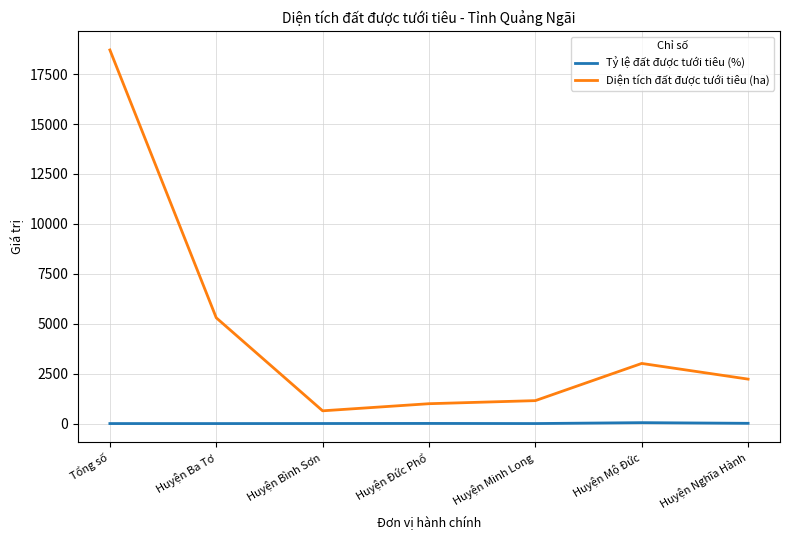

Which series has the largest range (max minus min)?

Diện tích đất được tưới tiêu (ha)